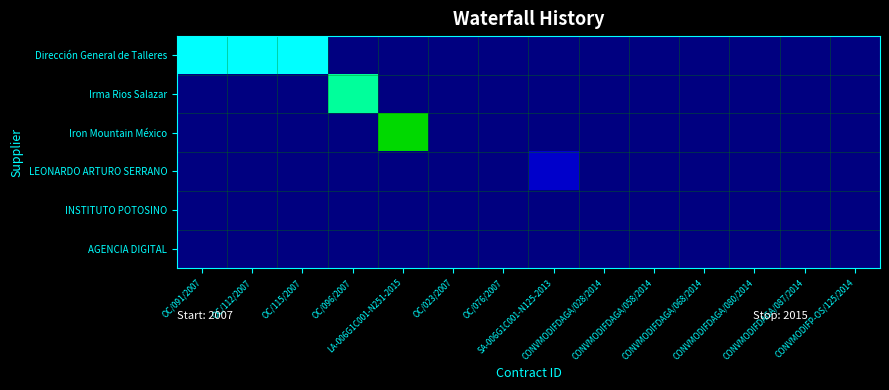

Which series has the largest range (max minus min)?

Dirección General de Talleres